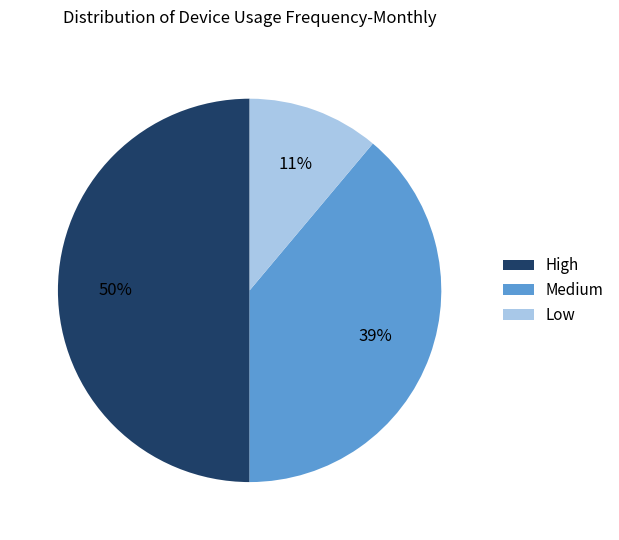

Is it true that Low is 11% of the pie?

True